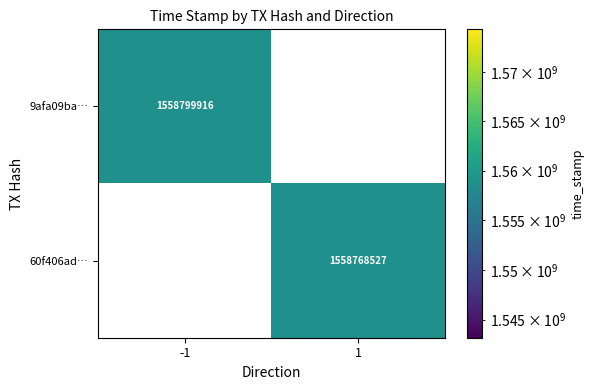

Is it true that 9afa09ba… equals 2797172572 at -1?

False